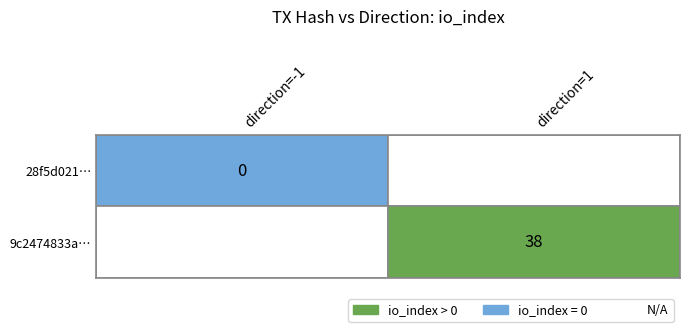

Which series has the largest range (max minus min)?

9c2474833a6910701b5beed5d151e06d1d14435